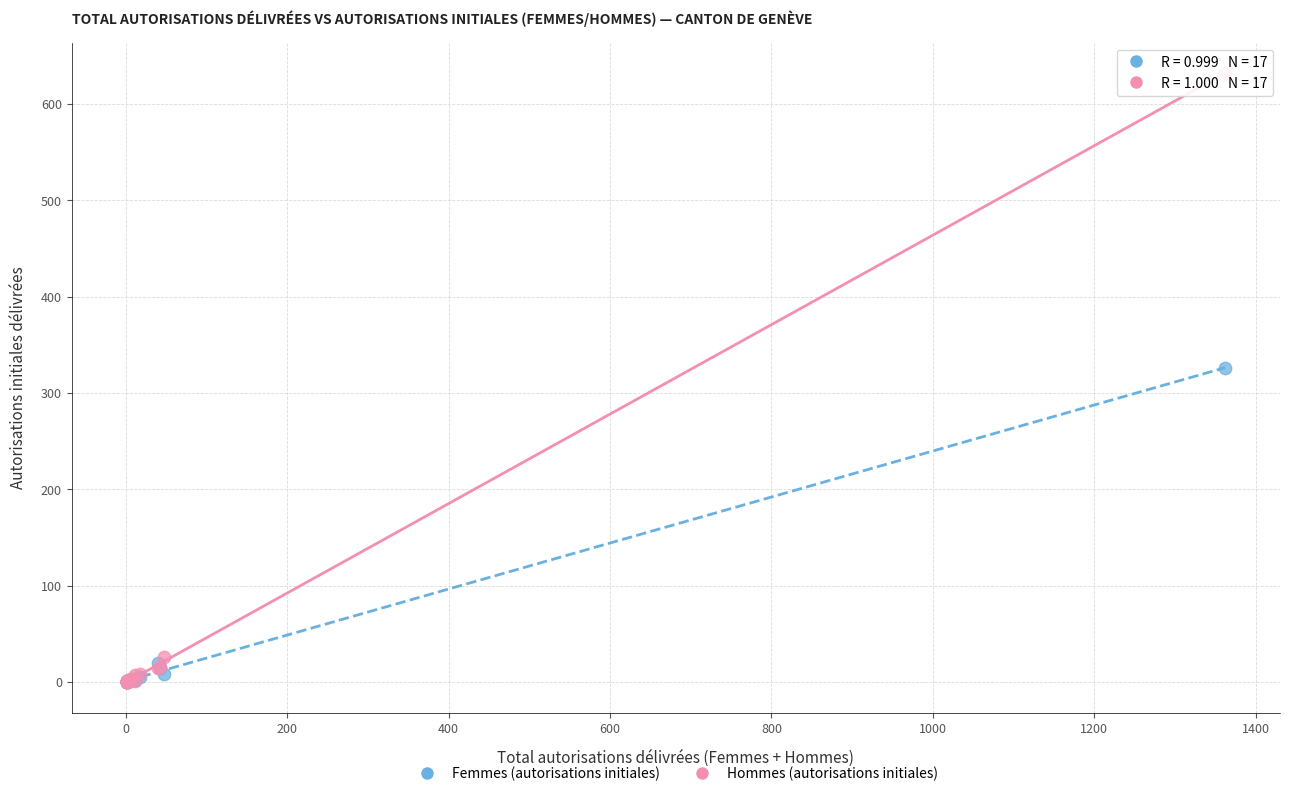

In the Hommes (autorisations initiales) series, what Y value is closest to 316?

26